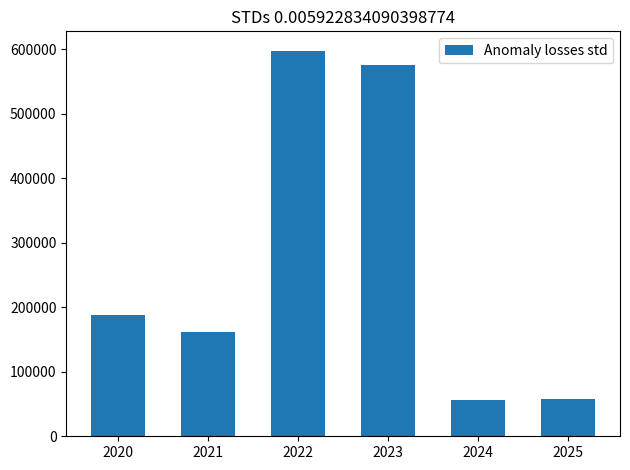

What is the maximum value shown in the chart?

597739.8